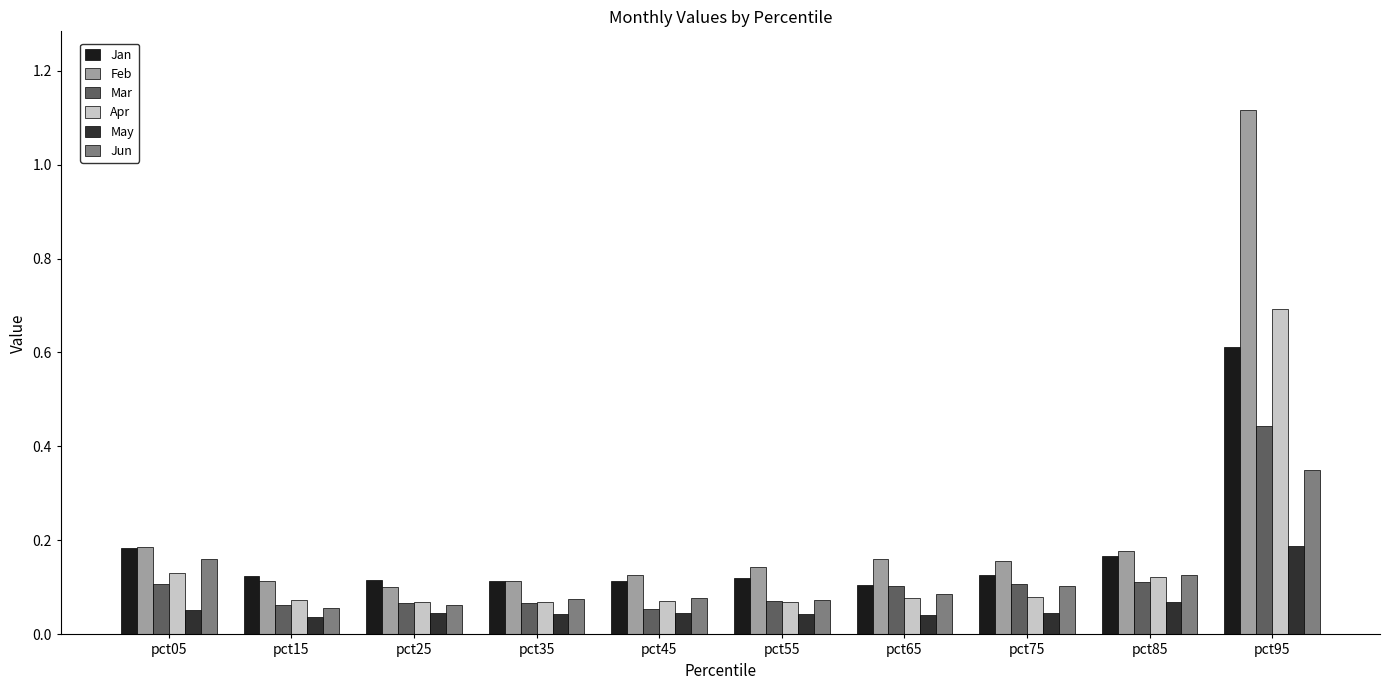

List the labels in order of Jun value, largest first.

pct95, pct05, pct85, pct75, pct65, pct45, pct35, pct55, pct25, pct15